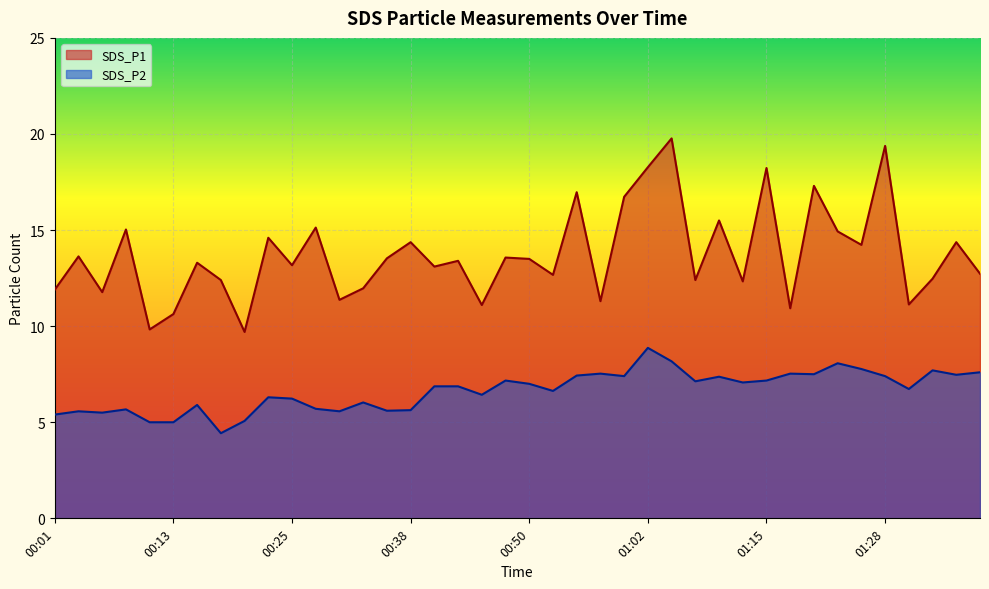

What is the label of the 38th point from the left?

01:33